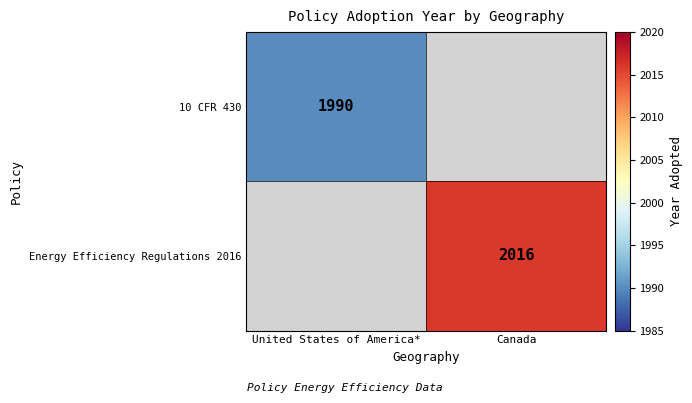

At which label does Energy Efficiency Regulations 2016 reach its minimum?

United States of America*